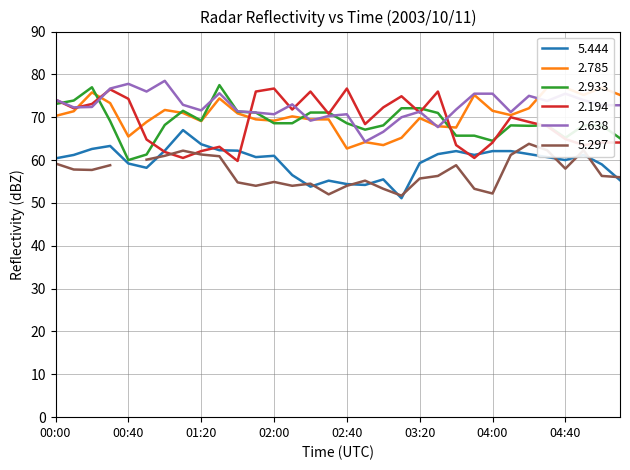

How many interior local peaks does the   2.194 series have?

8